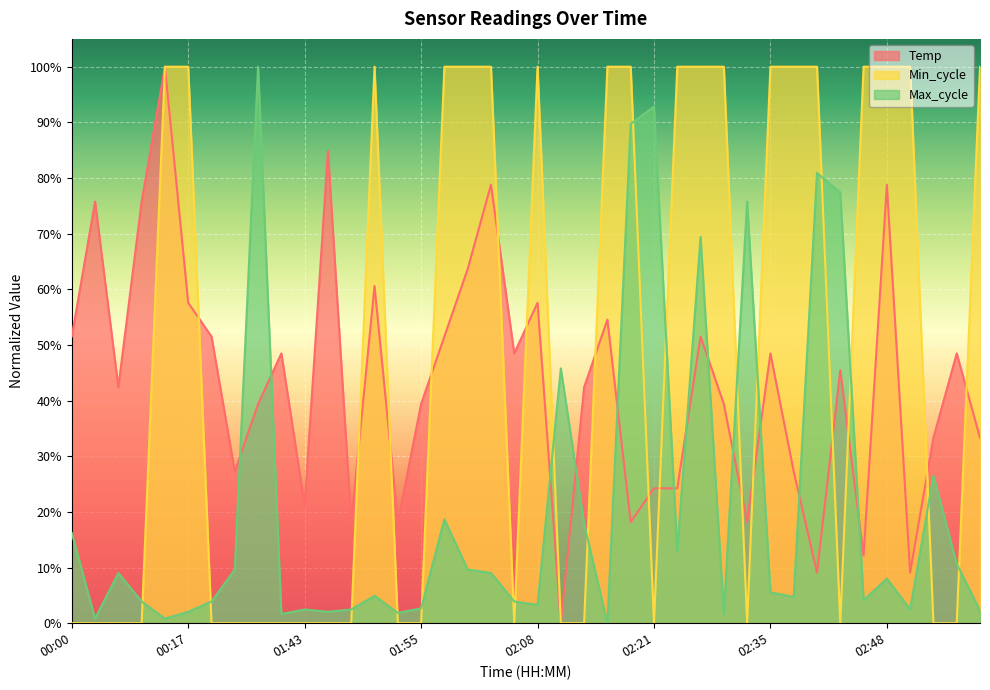

The value of Min_cycle at 00:26 is 0.6. True or false?

False